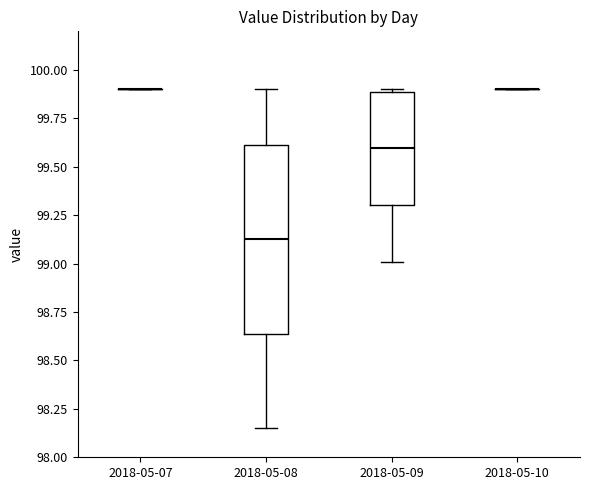

Reading left to right, read every box against the y-axis: the position of its median line, the range the box covers, and the ends of its whiskers. The values are not printed on the chart, so give them approximately, as read against the axis.

2018-05-07: box collapsed to a line at 99.90, whiskers 99.90 to 99.90
2018-05-08: median 99.15, box 98.65 to 99.60, whiskers 98.15 to 99.90
2018-05-09: median 99.60, box 99.30 to 99.90, whiskers 99.00 to 99.90 (just above the box's upper edge)
2018-05-10: box collapsed to a line at 99.90, whiskers 99.90 to 99.90